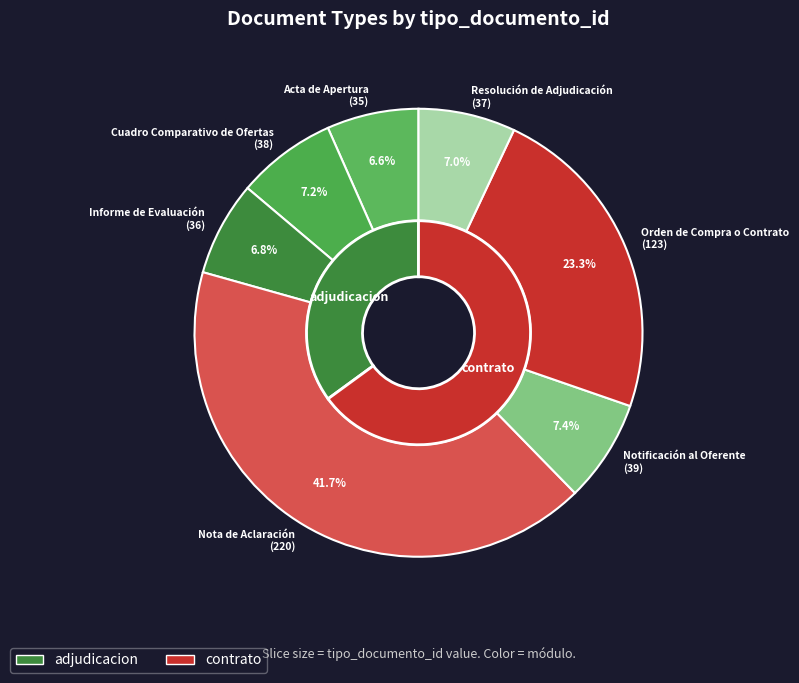

Which slice is the smallest?

Acta de Apertura